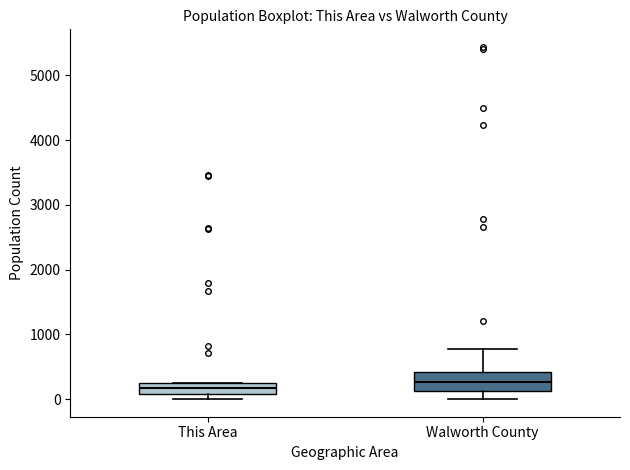

Reading left to right, transcribe this box plot: for each box, give where its median line is, the range the box spans, and where its two whiskers end, as read against the y-axis. The values are not printed on the chart, so give them approximately, as read against the axis.

This Area: median 200 (inside the box), box 100 to 200, whiskers 0 to 200
Walworth County: median 300, box 100 to 400, whiskers 0 to 800